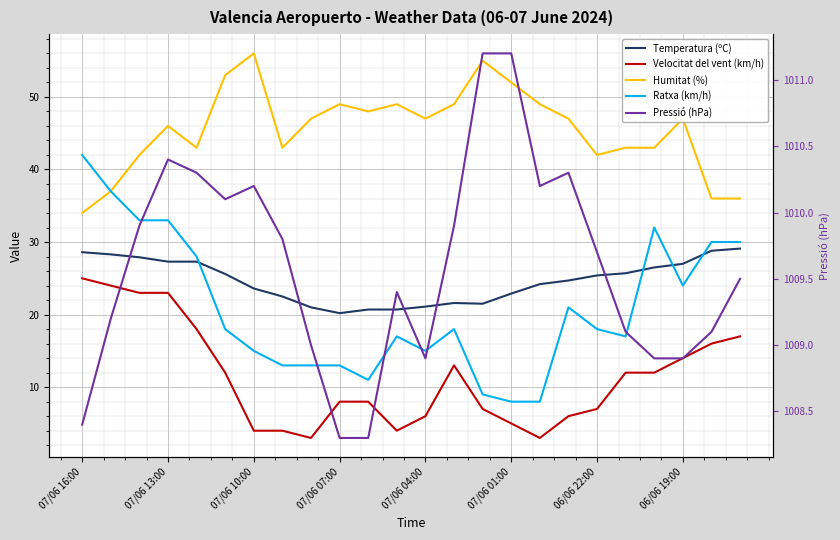

Between 10 and 22, which series saw the biggest shift?

Ratxa (km/h)